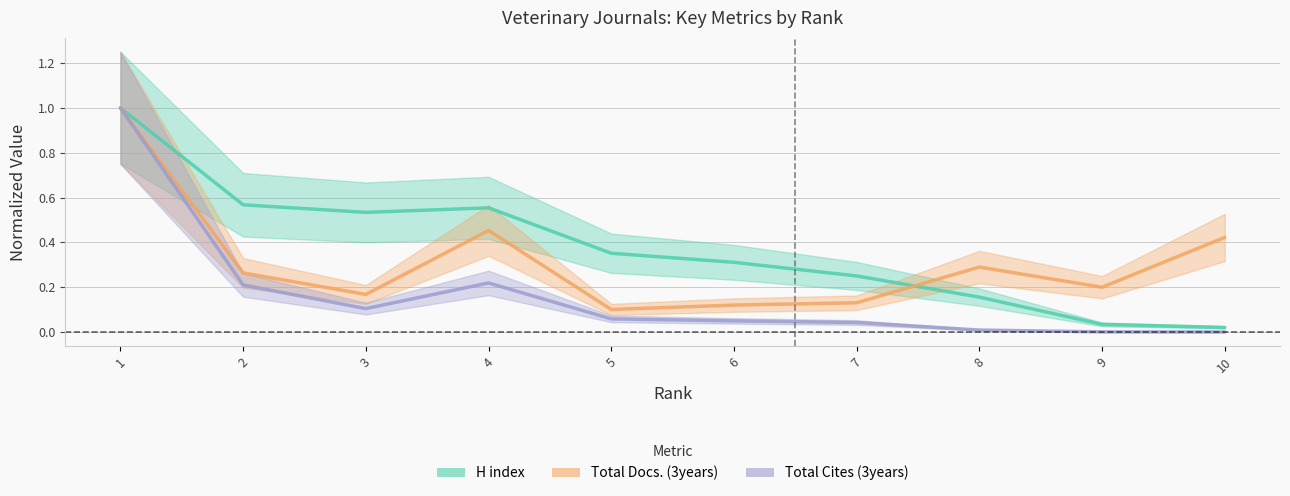

Where is Total Docs. (3years) nearest to the value 0?

5